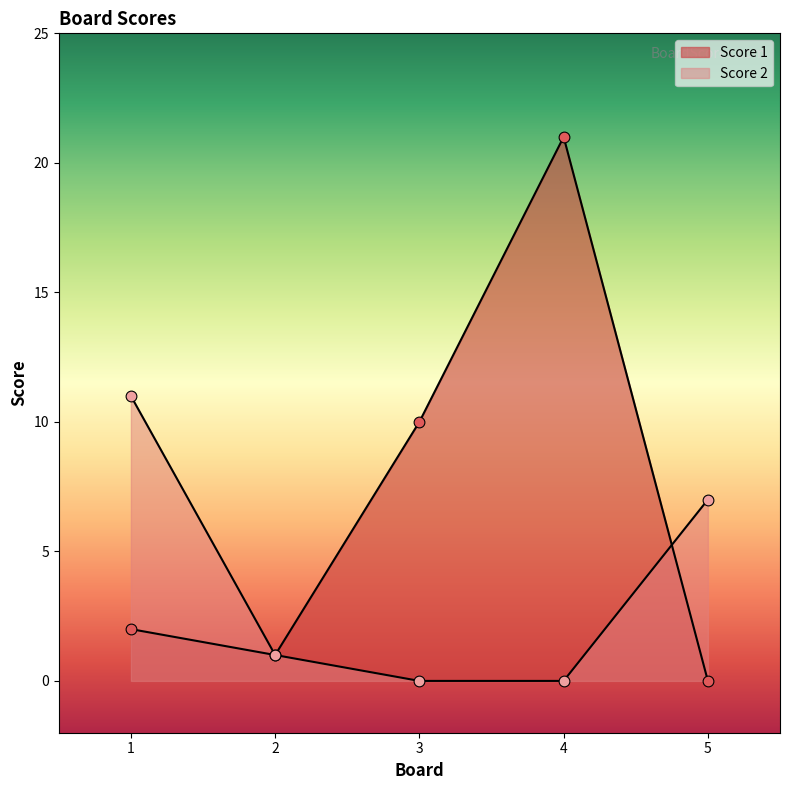

What are all the series names shown in the legend?

Score 1, Score 2